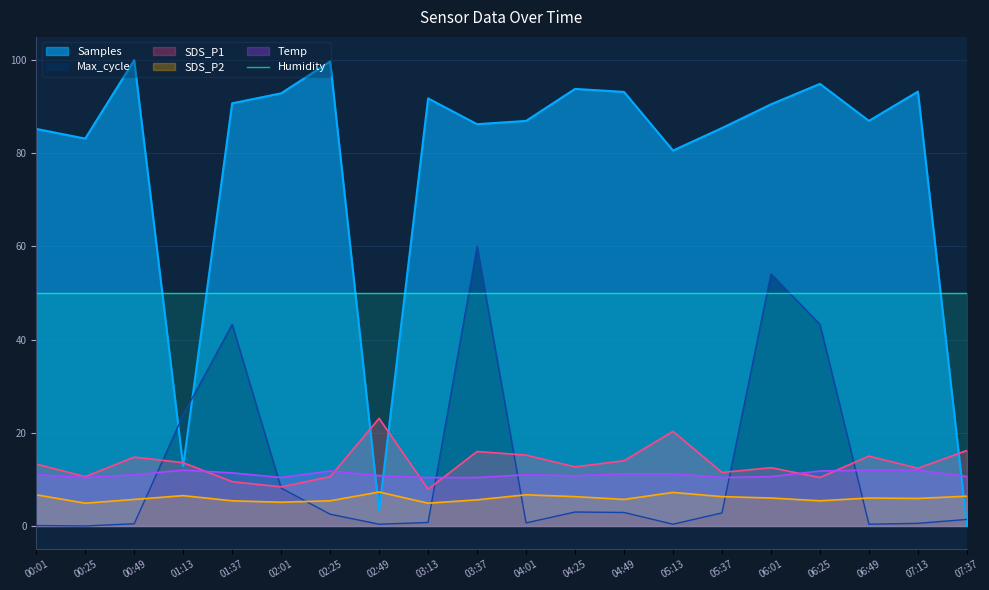

Is it true that SDS_P2 equals 6.3 at 05:37?

True